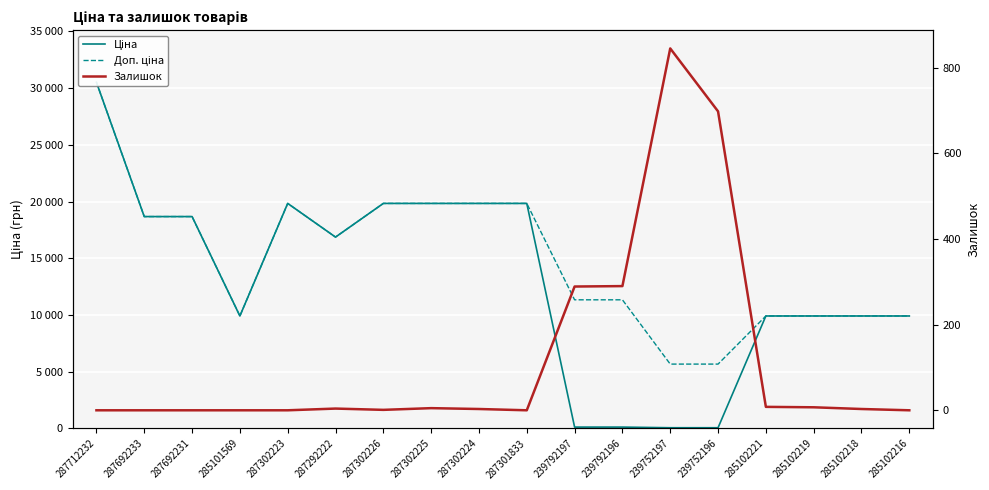

At which label is Доп. ціна closest to 18089?

287692233